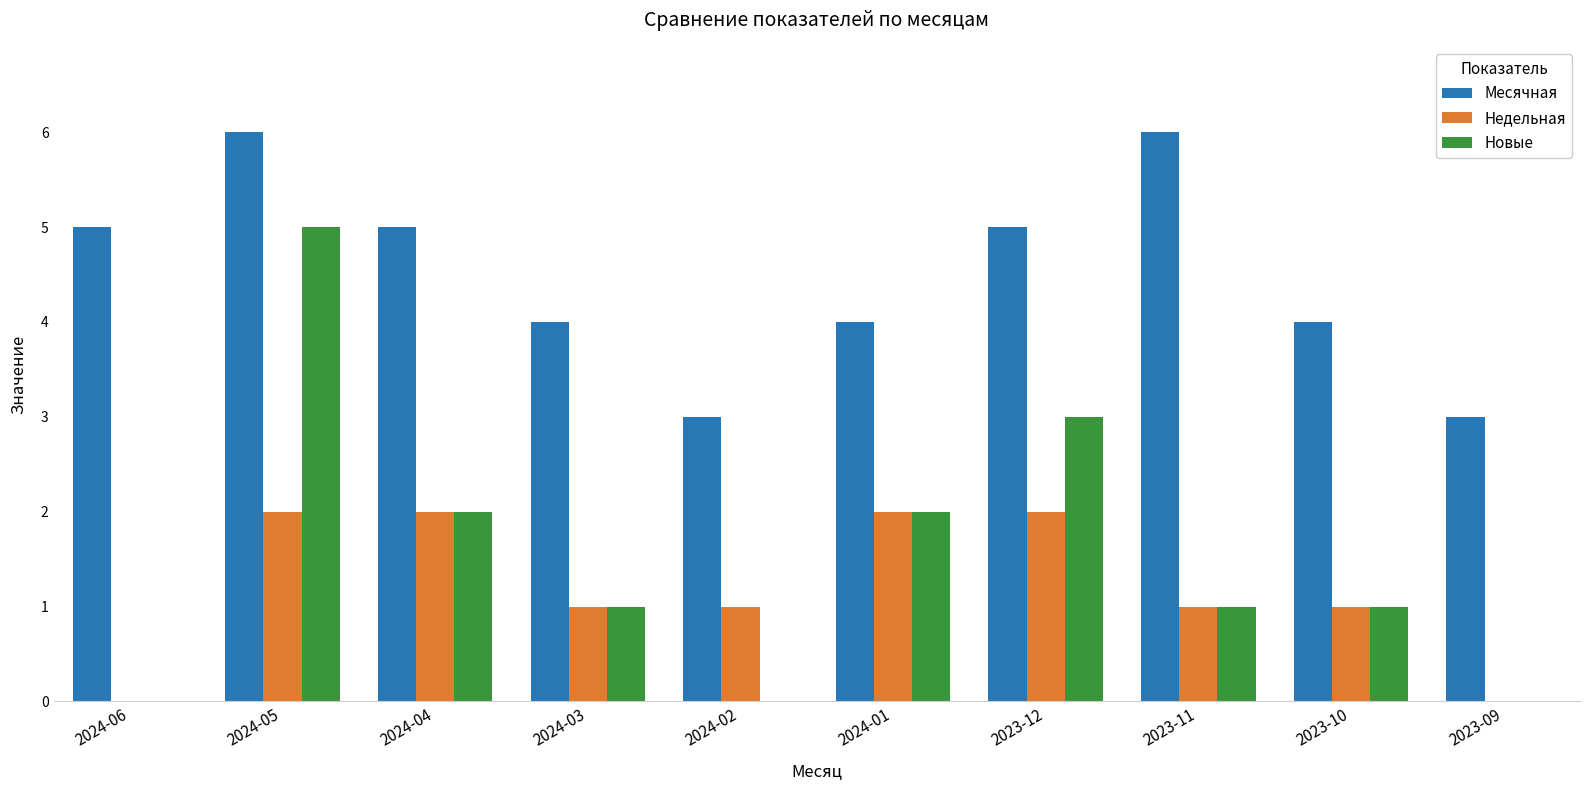

What is the maximum value for Месячная?

6